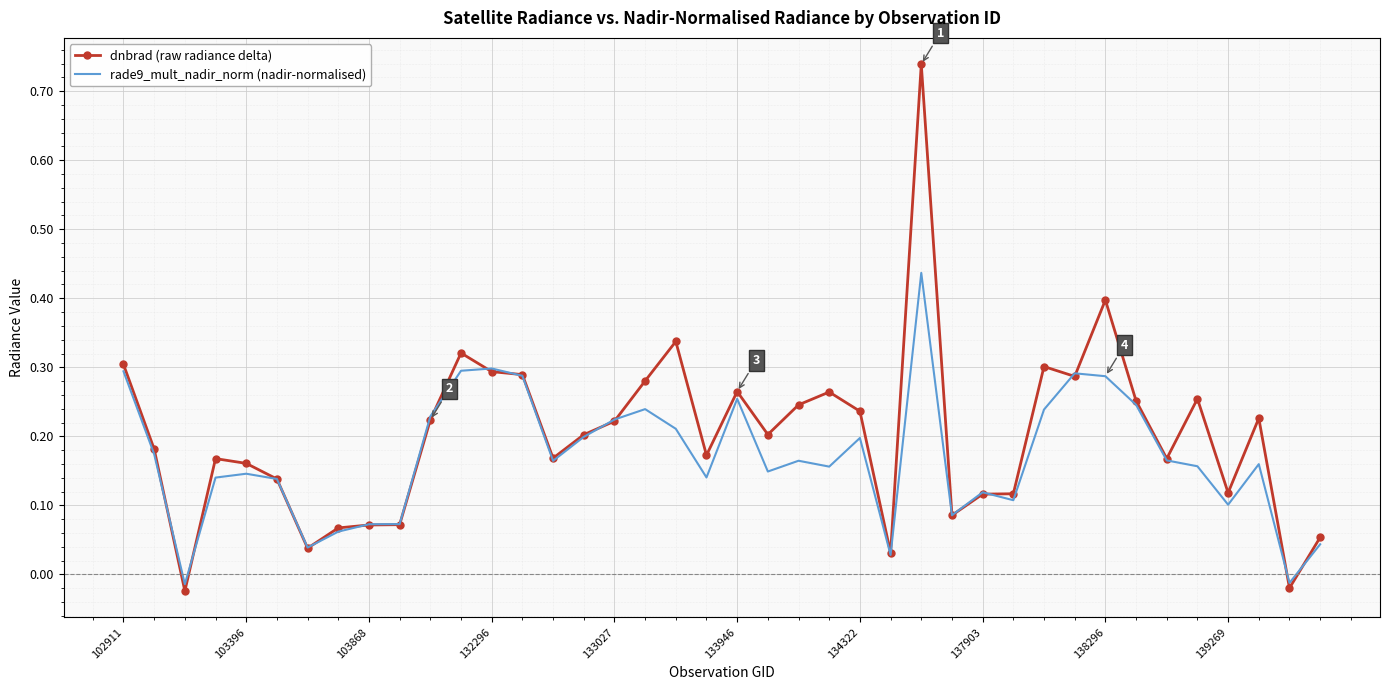

Rank the series by their maximum value, from highest to lowest.

dnbrad (raw radiance delta), rade9_mult_nadir_norm (nadir-normalised)